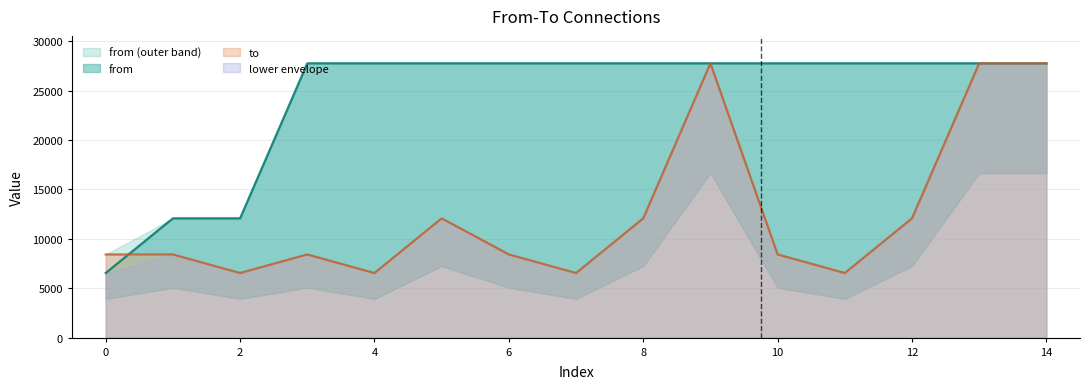

The value of to at 0 is 4117. True or false?

False